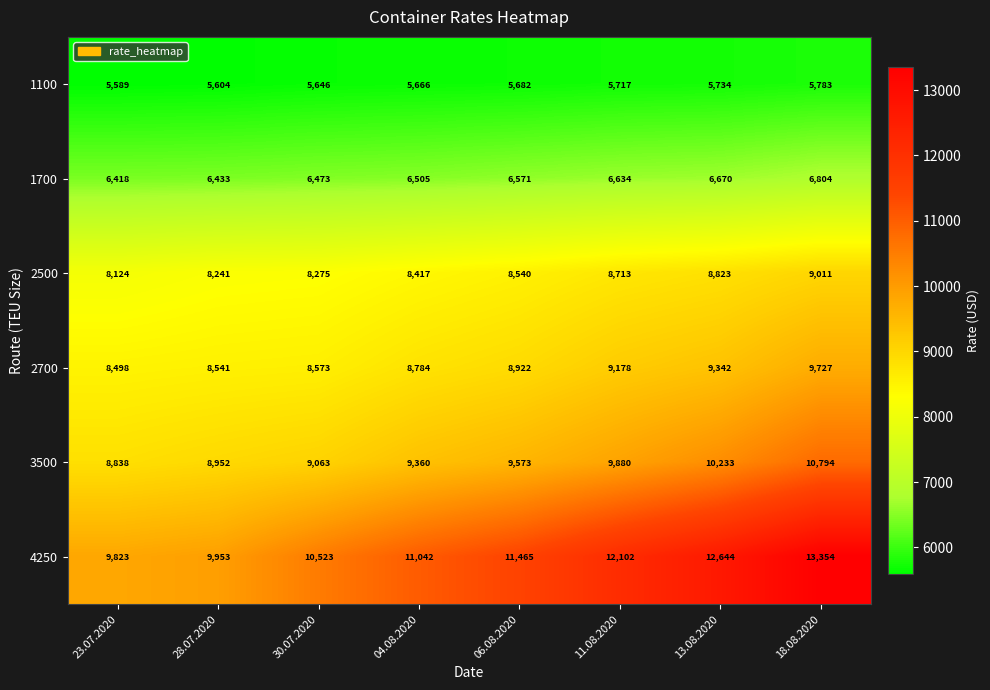

List the series in order of their peak value, lowest first.

1100, 1700, 2500, 2700, 3500, 4250